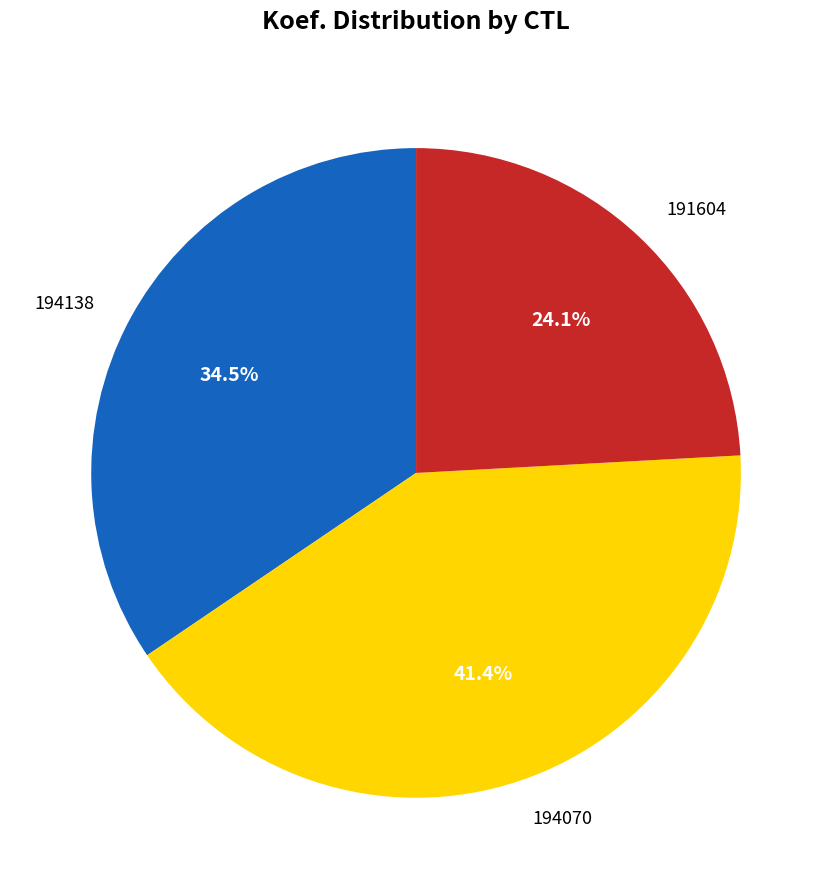

To the nearest percent, what portion does 191604 represent?

24%